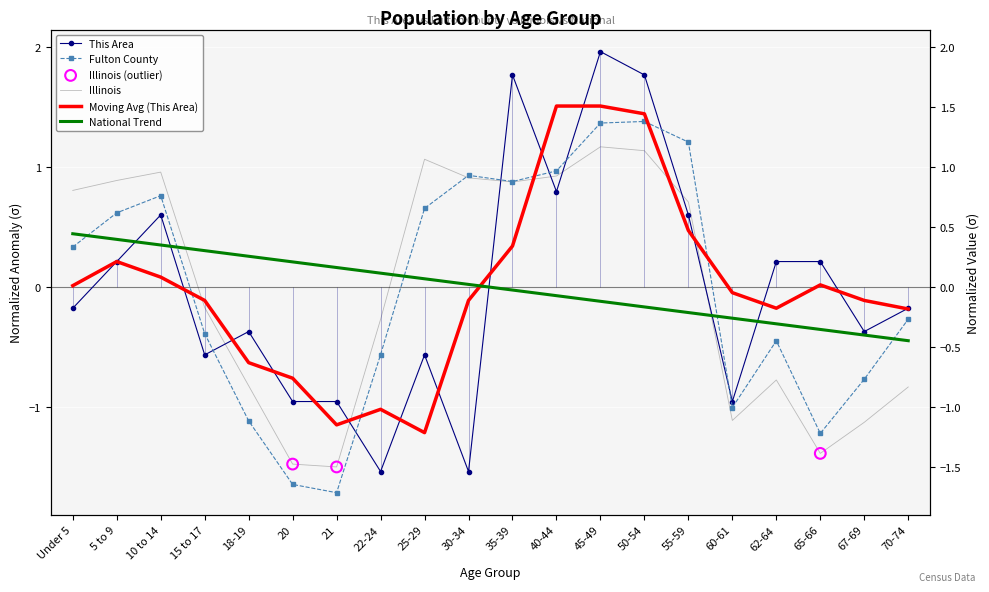

Which series has the largest Y range (max minus min)?

This Area